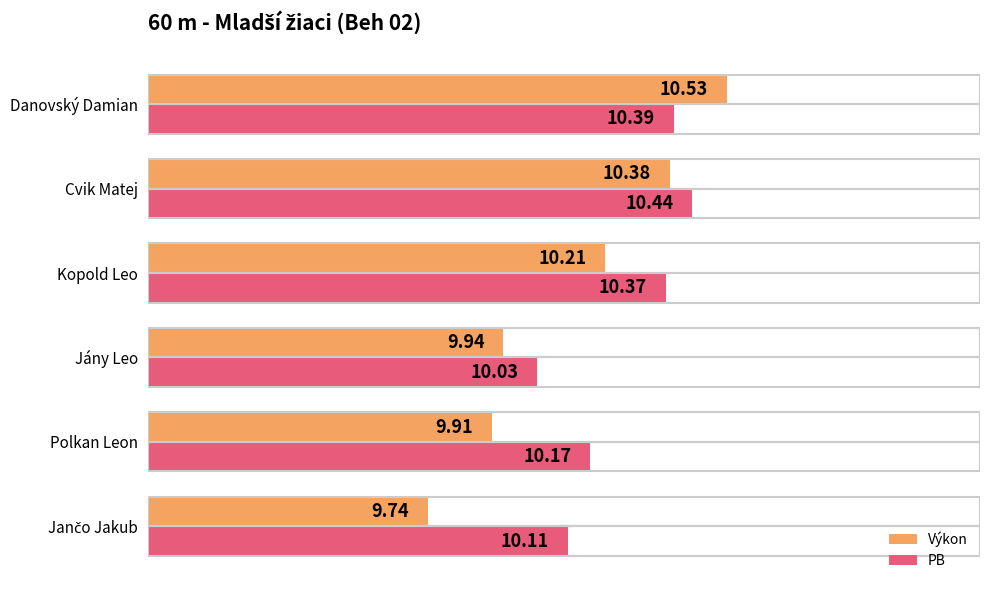

Which label corresponds to the largest value in the chart?

Danovský Damian